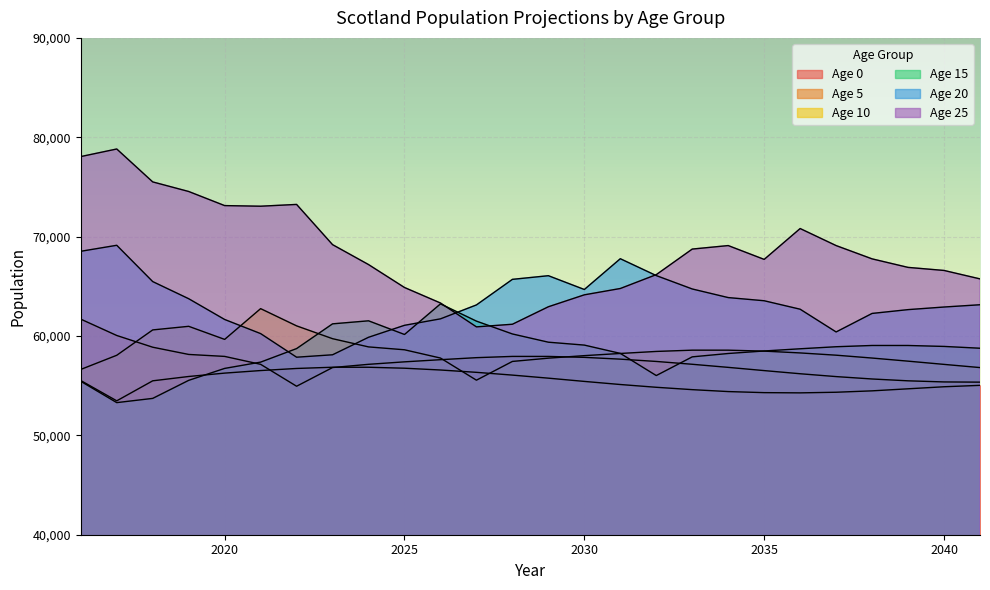

Which series changed the most between 2025 and 2037?

Age 25